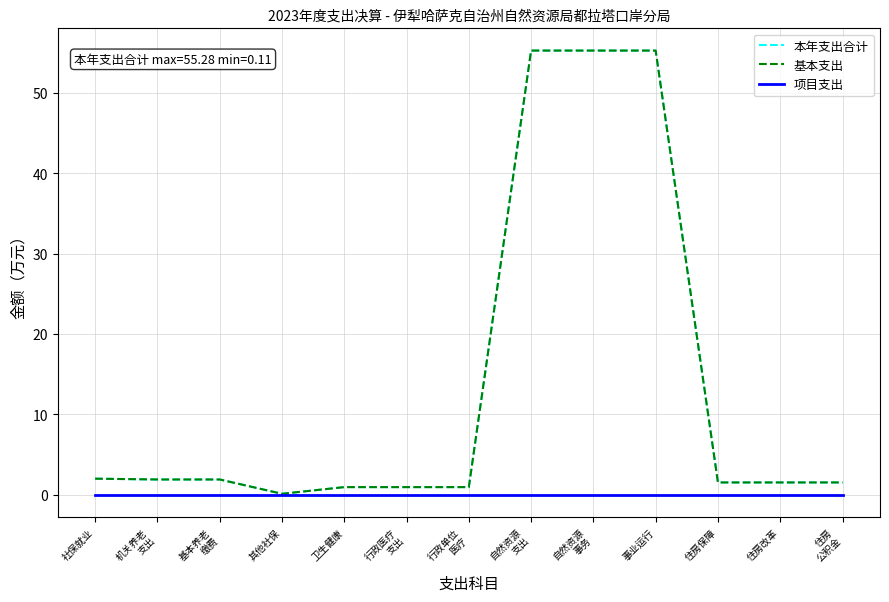

True or false: 项目支出 has more than 1 points higher than both neighbors.

False